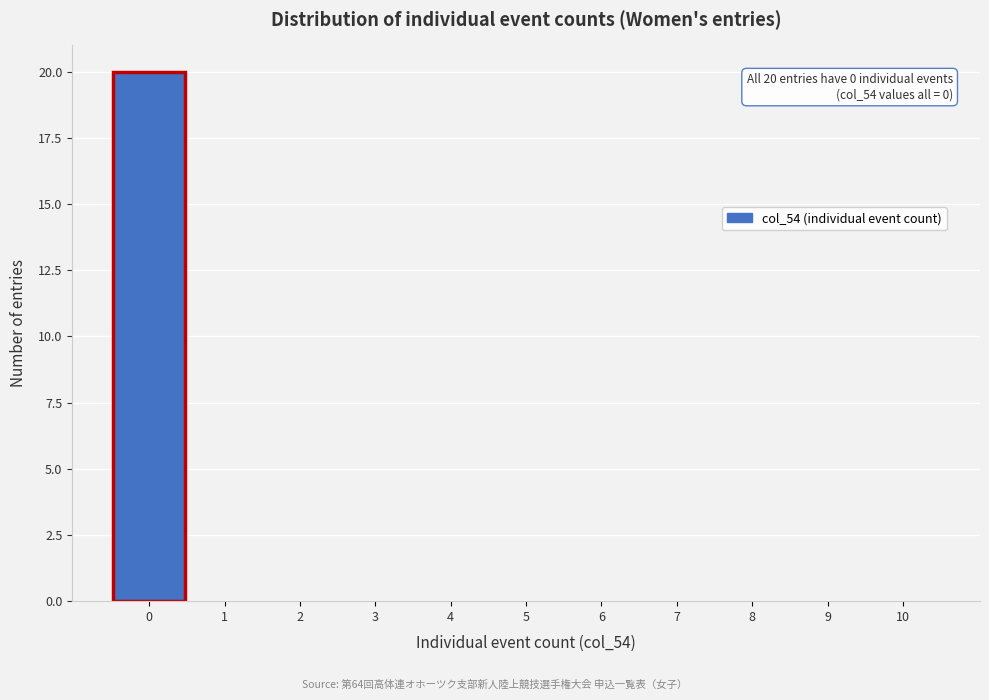

Over which range of the x-axis is the bar tallest?

-0.5 to 0.5